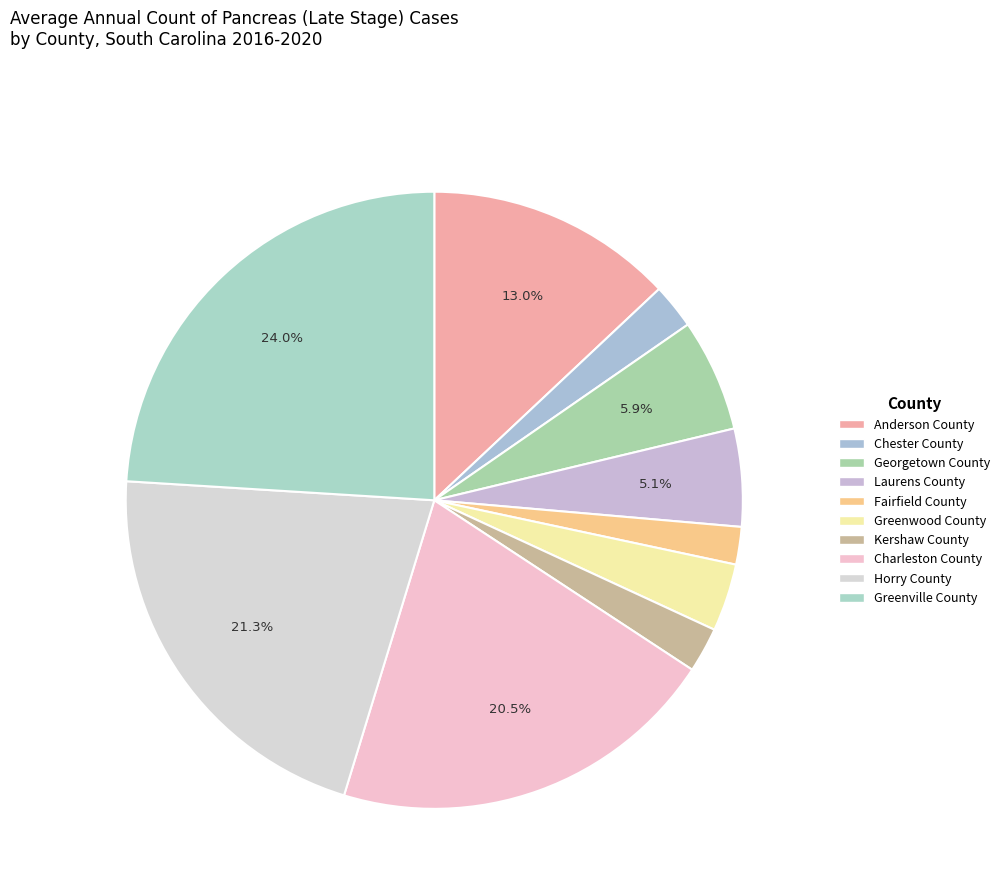

To the nearest percent, what is the difference between the largest and smallest slice percentages?

22%